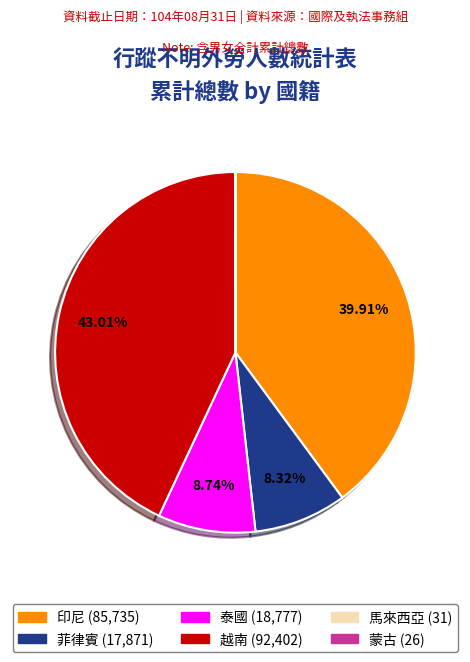

Which has a higher value, 印尼 or 菲律賓?

印尼